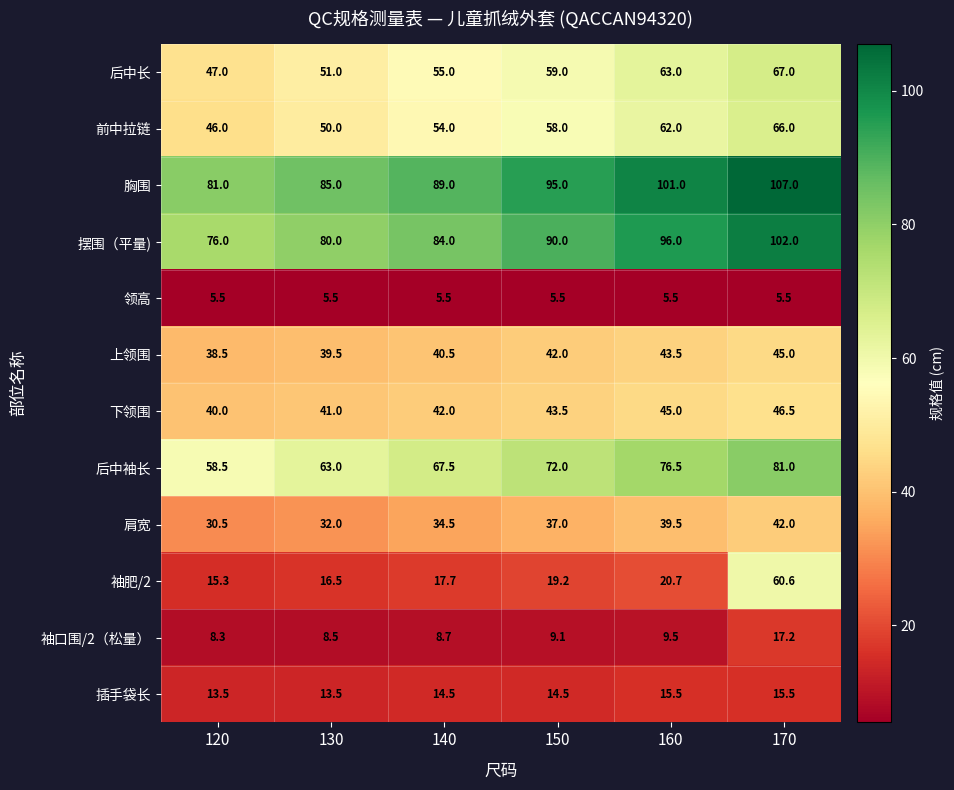

What is the maximum value for 肩宽?

42.0